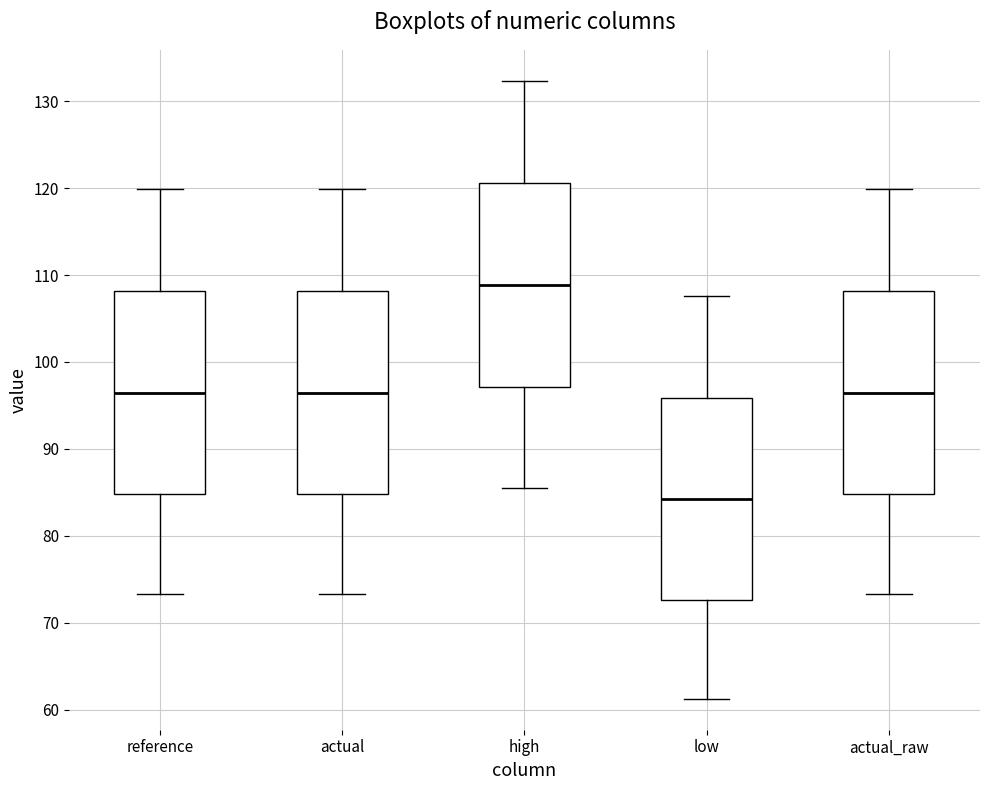

Which box has the highest median line?

high